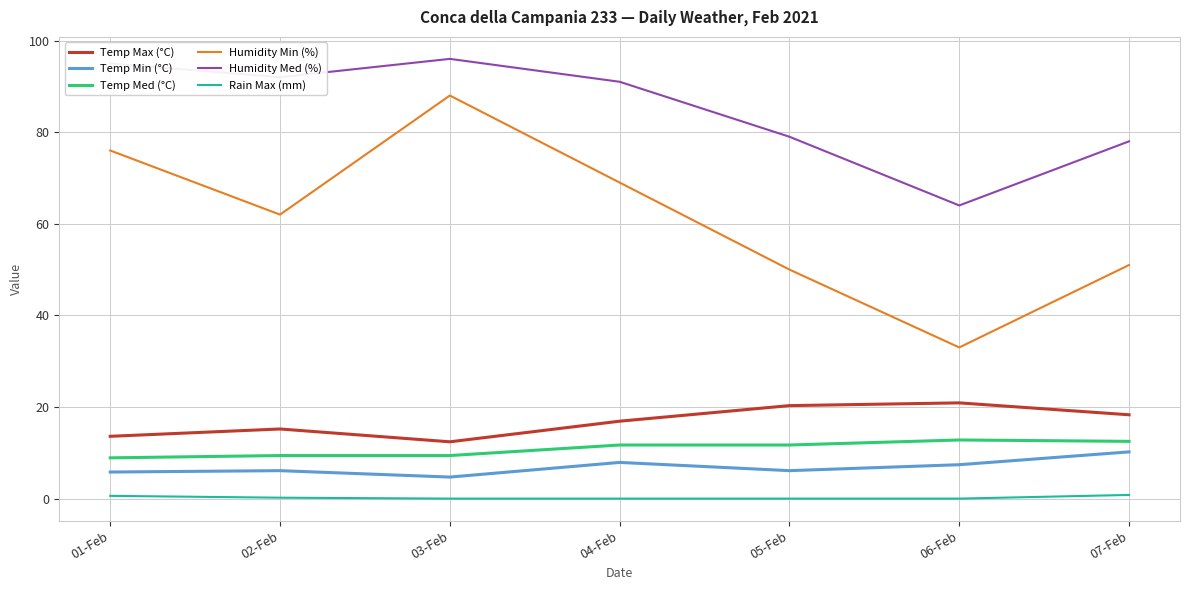

True or false: Humidity Med (%) and Temp Med (°C) intersect in this chart.

False